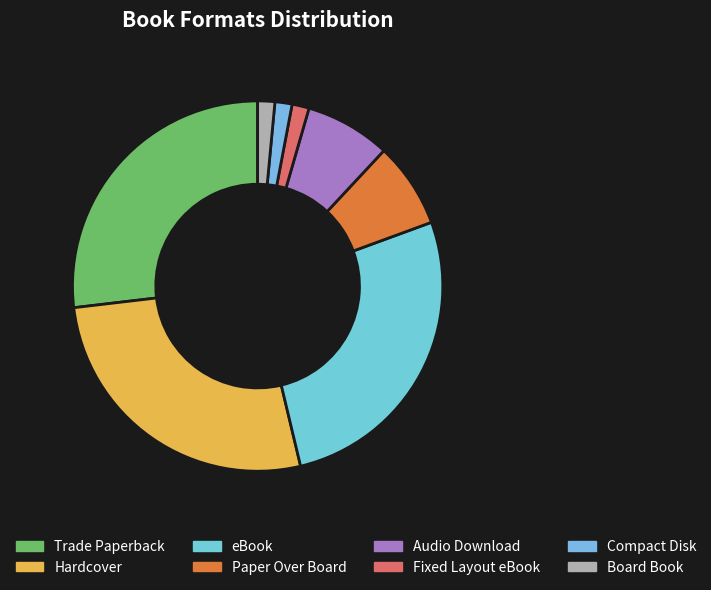

Count the number of slices in the pie.

8